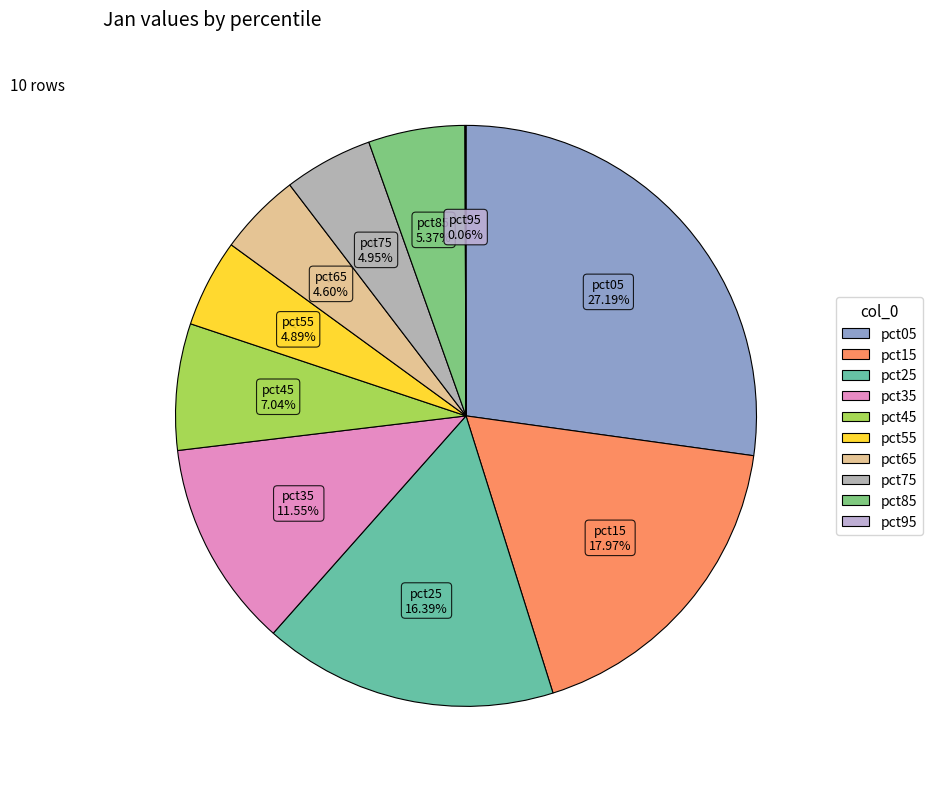

True or false: pct45 accounts for 7% of the total.

True